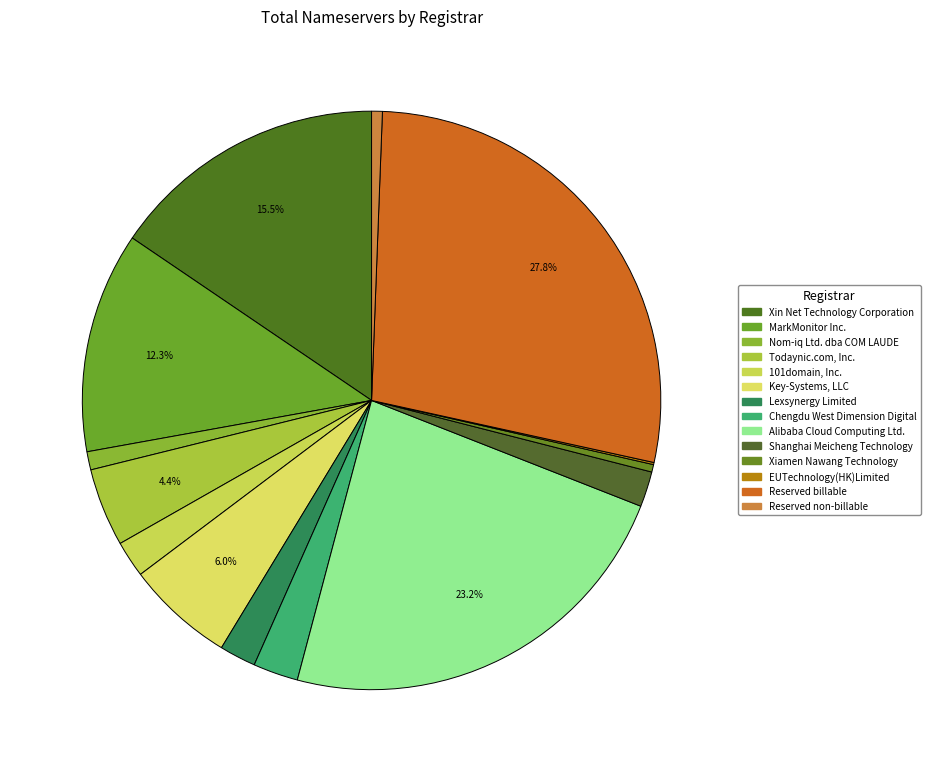

Count the number of slices in the pie.

14